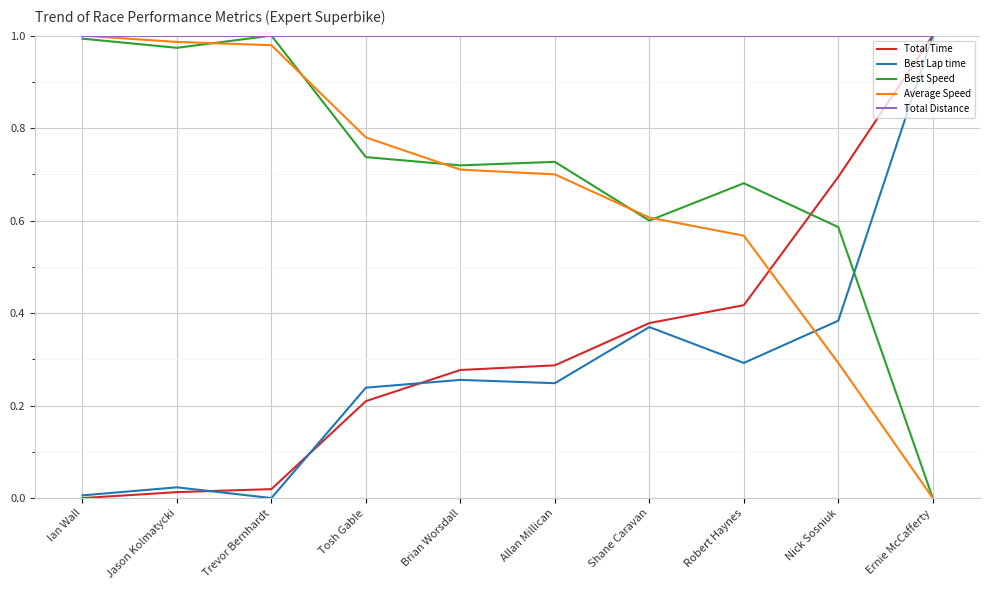

True or false: Best Speed and Total Time intersect in this chart.

True